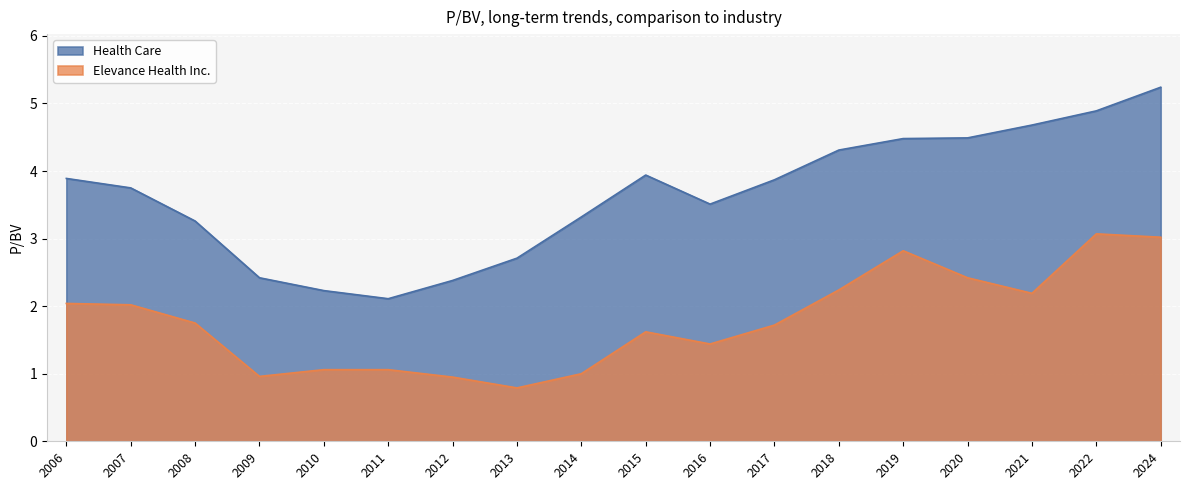

At which label does Health Care first exceed 3?

2006